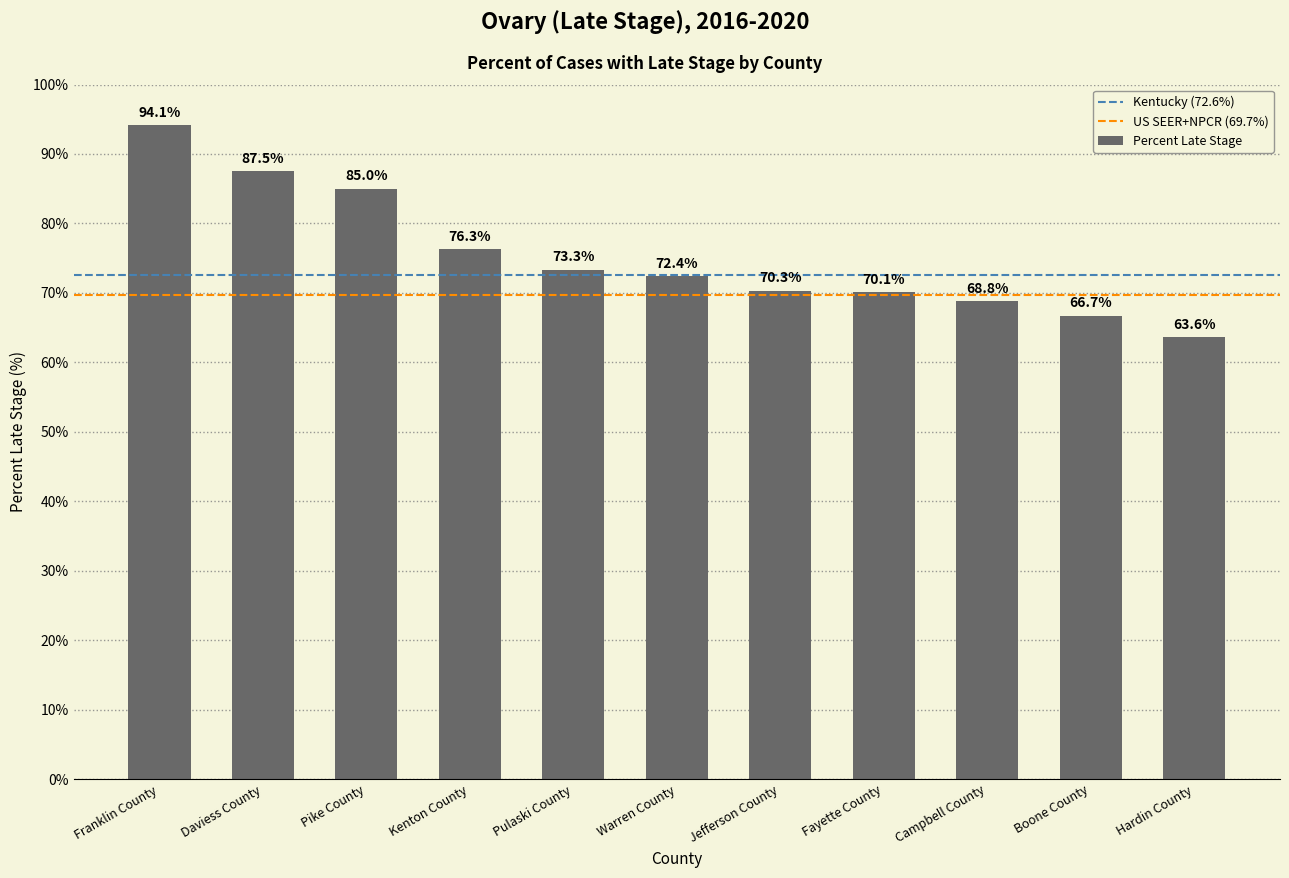

Reading right to left, transcribe all the data shown in this chart.

Hardin County=63.6	Boone County=66.7	Campbell County=68.8	Fayette County=70.1	Jefferson County=70.3	Warren County=72.4	Pulaski County=73.3	Kenton County=76.3	Pike County=85.0	Daviess County=87.5	Franklin County=94.1